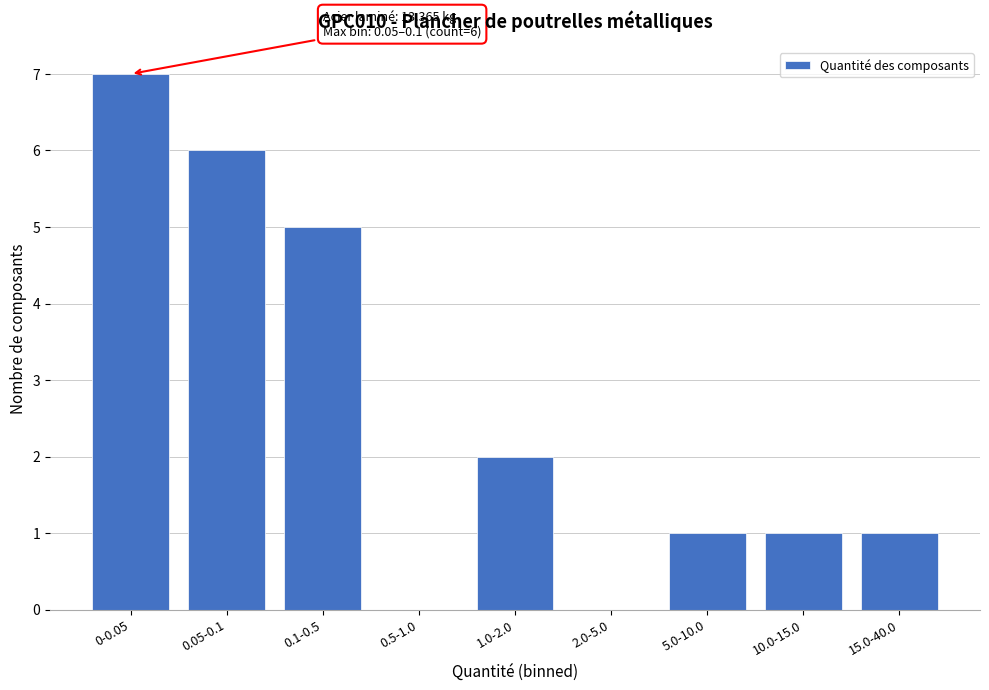

Reading left to right, transcribe all the data shown in this chart.

0-0.05=7	0.05-0.1=6	0.1-0.5=5	0.5-1.0=0	1.0-2.0=2	2.0-5.0=0	5.0-10.0=1	10.0-15.0=1	15.0-40.0=1